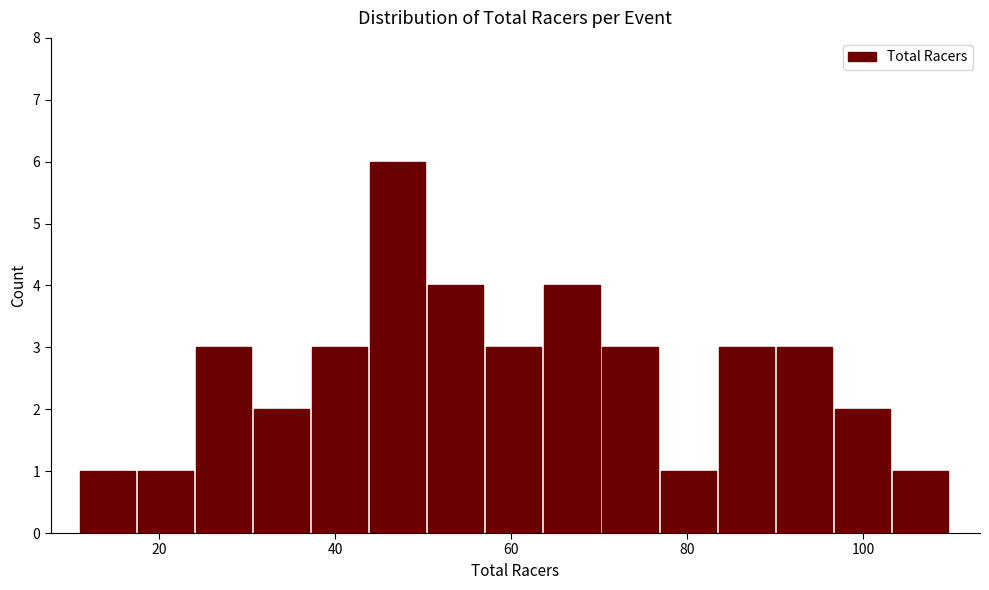

Around what value on the x-axis is the tallest bar? Give the approximate position of its centre, as read against the axis.

48